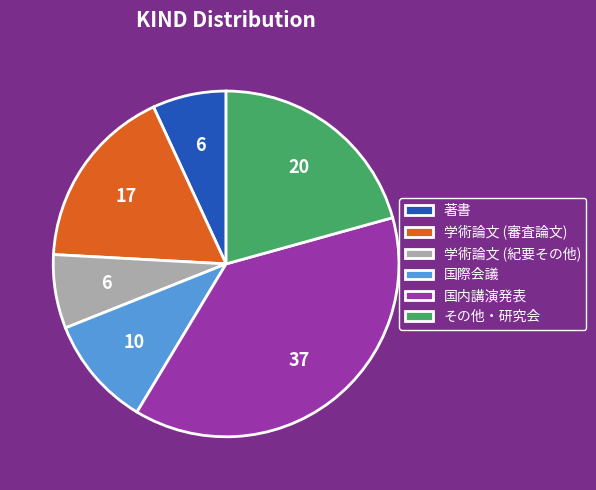

Is the sum of 学術論文 (審査論文) and 著書 greater than half?

No